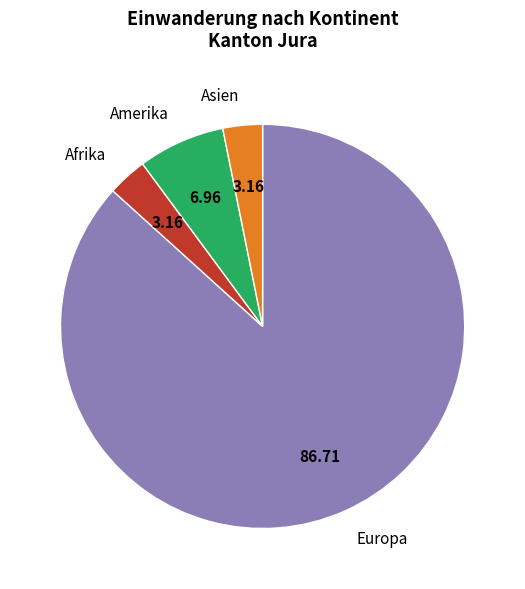

How many segments does this pie chart have?

4